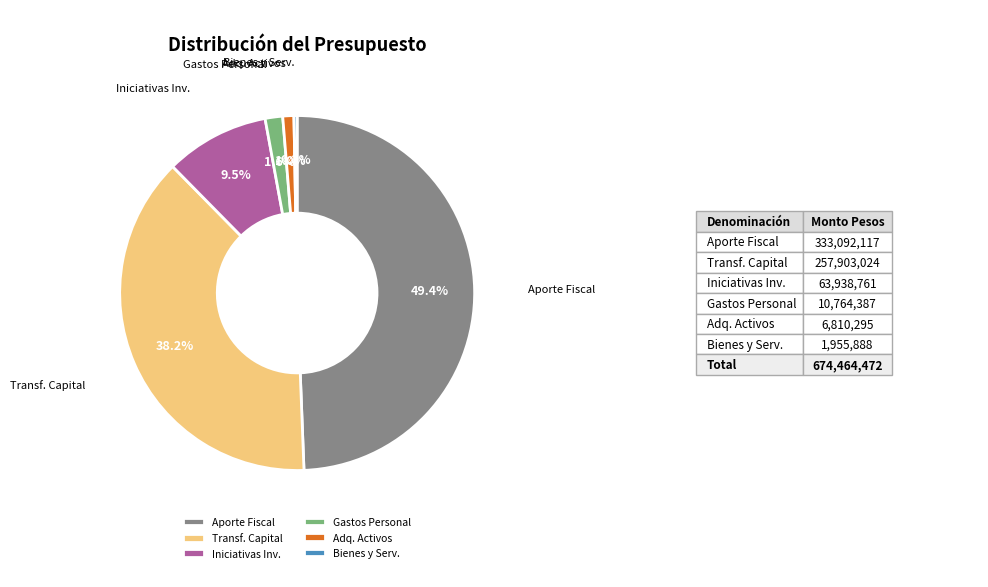

Combined, do Bienes y Serv. and Adq. Activos account for over 50%?

No